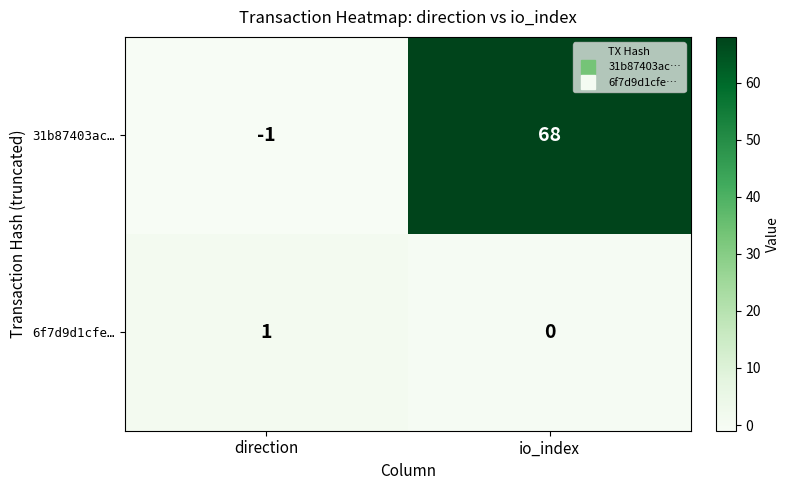

Is the value of 6f7d9d1cfe… at io_index greater than the value of 31b87403ac… at direction?

Yes